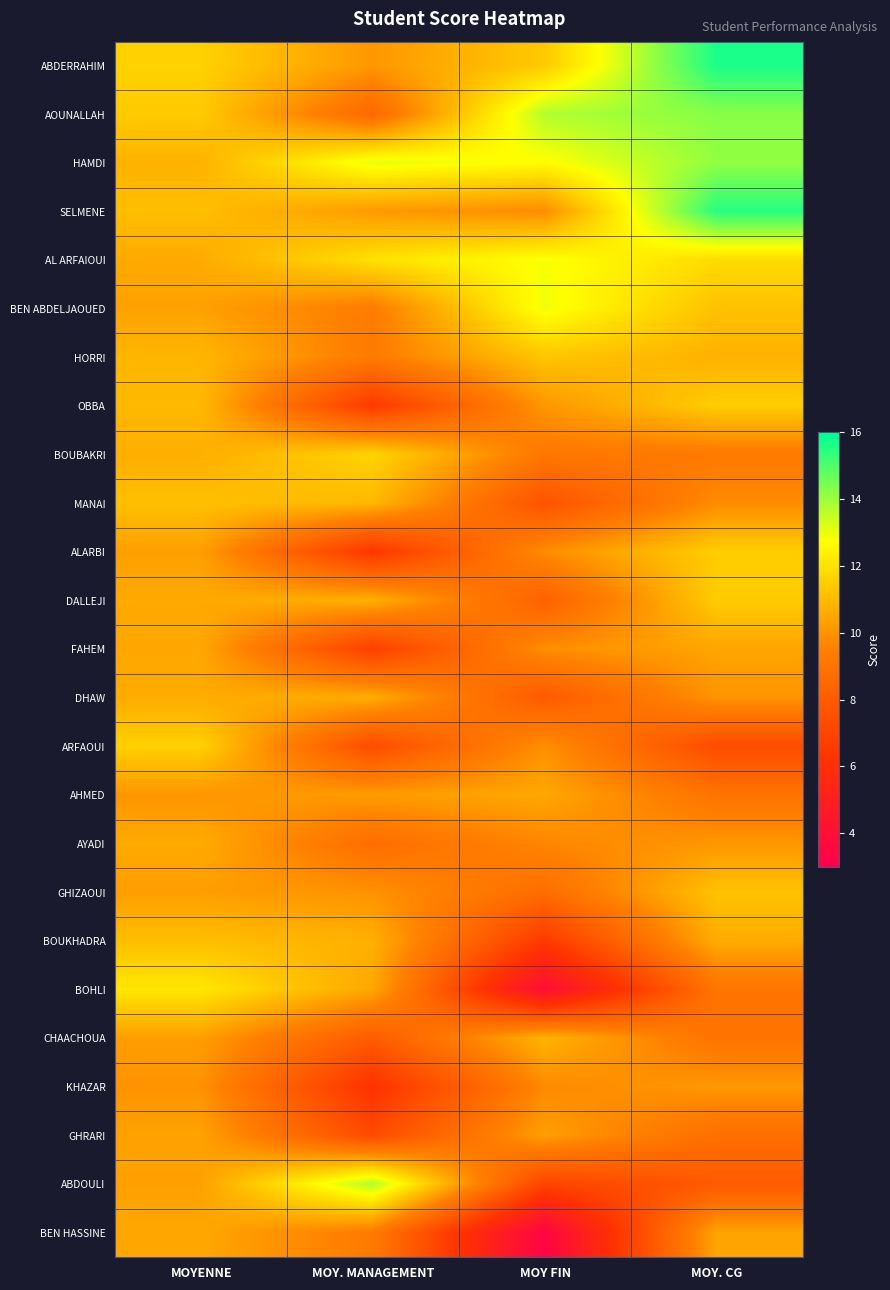

Reading left to right, transcribe all the data shown in this chart.

ABDERRAHIM: MOYENNE=11.6	MOY. MANAGEMENT=10.1	MOY FIN=11.4	MOY. CG=15.7
AOUNALLAH: MOYENNE=11.4	MOY. MANAGEMENT=8.6	MOY FIN=13.7	MOY. CG=14.2
HAMDI: MOYENNE=10.8	MOY. MANAGEMENT=13.1	MOY FIN=12.7	MOY. CG=14.1
SELMENE: MOYENNE=11.1	MOY. MANAGEMENT=10.2	MOY FIN=9.8	MOY. CG=15.5
AL ARFAIOUI: MOYENNE=10.6	MOY. MANAGEMENT=12.0	MOY FIN=12.8	MOY. CG=11.8
BEN ABDELJAOUED: MOYENNE=10.4	MOY. MANAGEMENT=9.3	MOY FIN=12.9	MOY. CG=11.2
HORRI: MOYENNE=10.9	MOY. MANAGEMENT=9.3	MOY FIN=11.3	MOY. CG=10.8
OBBA: MOYENNE=11.0	MOY. MANAGEMENT=6.5	MOY FIN=10.1	MOY. CG=11.5
BOUBAKRI: MOYENNE=10.7	MOY. MANAGEMENT=11.7	MOY FIN=9.2	MOY. CG=9.2
MANAI: MOYENNE=11.2	MOY. MANAGEMENT=10.9	MOY FIN=7.6	MOY. CG=9.8
ALARBI: MOYENNE=10.3	MOY. MANAGEMENT=6.4	MOY FIN=9.8	MOY. CG=11.5
DALLEJI: MOYENNE=10.6	MOY. MANAGEMENT=10.8	MOY FIN=8.2	MOY. CG=11.4
FAHEM: MOYENNE=10.5	MOY. MANAGEMENT=6.8	MOY FIN=9.9	MOY. CG=10.5
DHAW: MOYENNE=10.6	MOY. MANAGEMENT=10.7	MOY FIN=7.9	MOY. CG=10.1
ARFAOUI: MOYENNE=11.6	MOY. MANAGEMENT=7.3	MOY FIN=9.9	MOY. CG=7.3
AHMED: MOYENNE=10.1	MOY. MANAGEMENT=10.2	MOY FIN=10.5	MOY. CG=9.0
AYADI: MOYENNE=10.6	MOY. MANAGEMENT=8.8	MOY FIN=9.7	MOY. CG=10.1
GHIZAOUI: MOYENNE=10.3	MOY. MANAGEMENT=10.0	MOY FIN=8.8	MOY. CG=11.2
BOUKHADRA: MOYENNE=11.1	MOY. MANAGEMENT=10.8	MOY FIN=6.5	MOY. CG=10.7
BOHLI: MOYENNE=12.2	MOY. MANAGEMENT=10.5	MOY FIN=3.9	MOY. CG=9.1
CHAACHOUA: MOYENNE=10.3	MOY. MANAGEMENT=8.0	MOY FIN=10.8	MOY. CG=9.0
KHAZAR: MOYENNE=10.0	MOY. MANAGEMENT=6.2	MOY FIN=9.8	MOY. CG=10.2
GHRARI: MOYENNE=10.4	MOY. MANAGEMENT=7.2	MOY FIN=10.3	MOY. CG=8.8
ABDOULI: MOYENNE=10.3	MOY. MANAGEMENT=13.8	MOY FIN=7.0	MOY. CG=7.9
BEN HASSINE: MOYENNE=10.5	MOY. MANAGEMENT=9.3	MOY FIN=3.4	MOY. CG=10.4